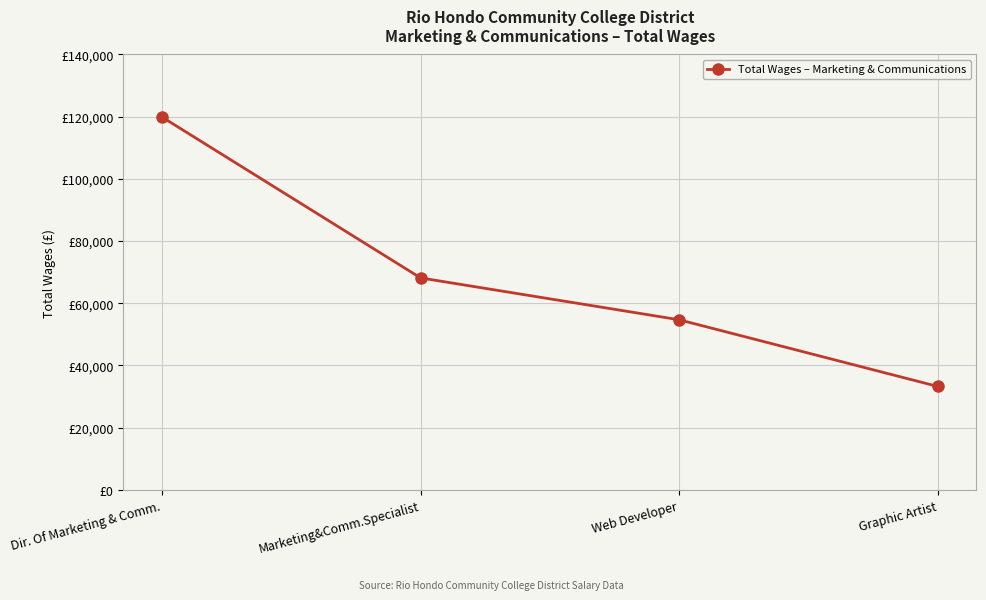

What is the difference between the values at Graphic Artist and Web Developer?

21434